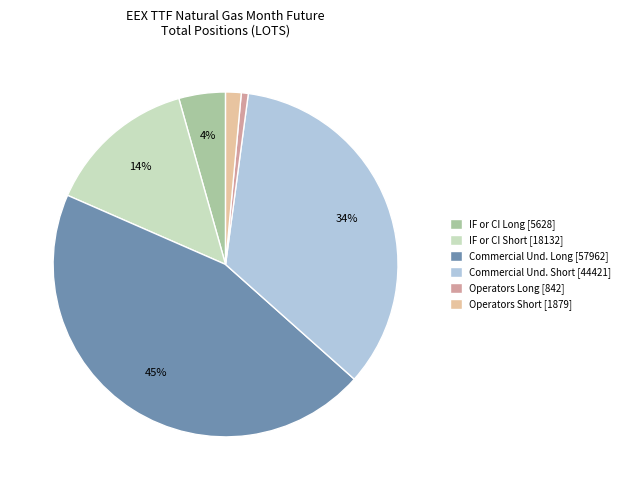

Count the number of slices in the pie.

6